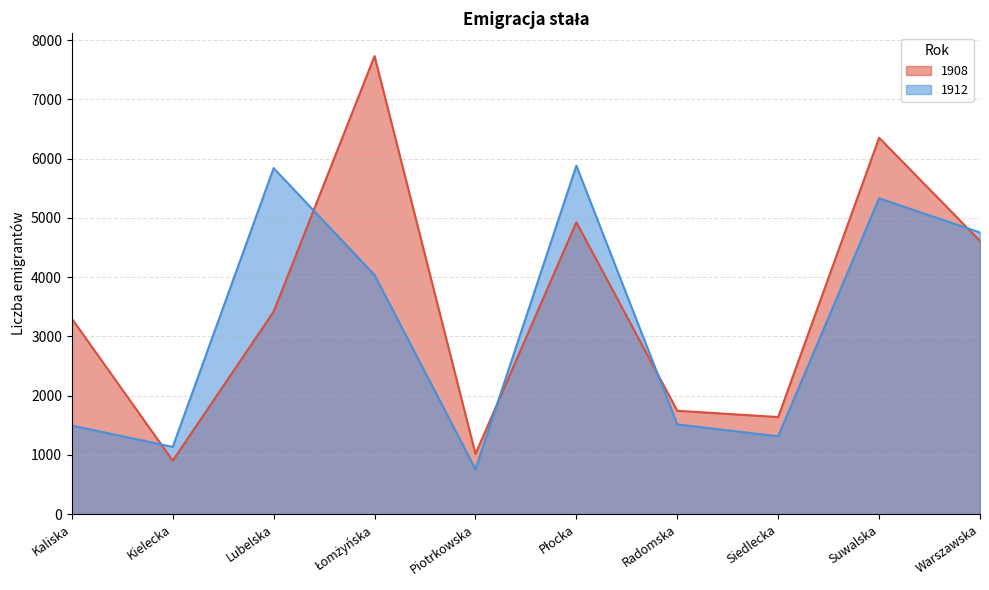

At which label is 1912 closest to 3320?

Łomżyńska